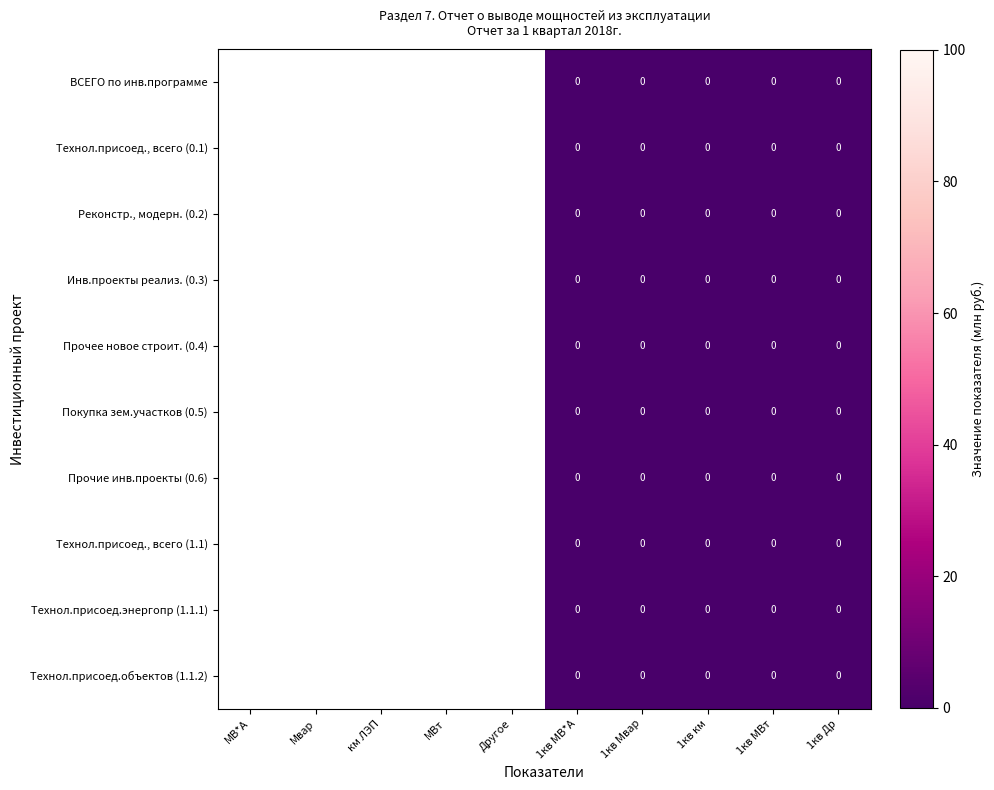

Between 1кв МВ*А and Другое, which is larger?

Другое